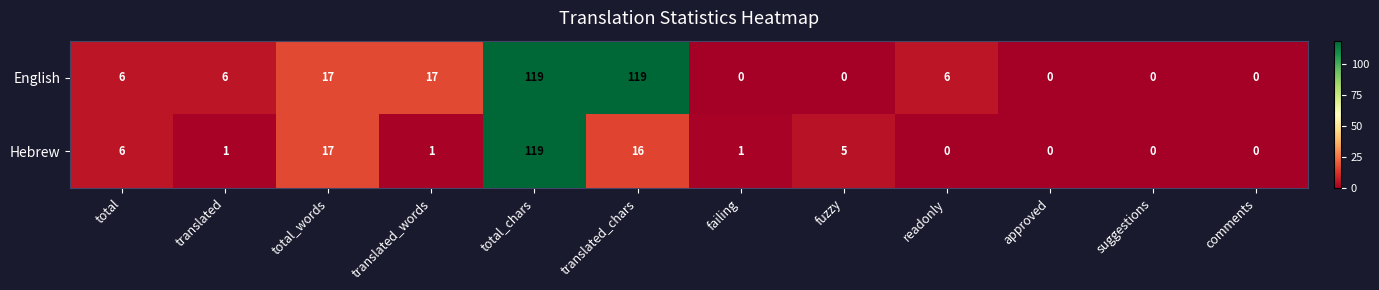

What is the approximate value of English at translated_chars?

119